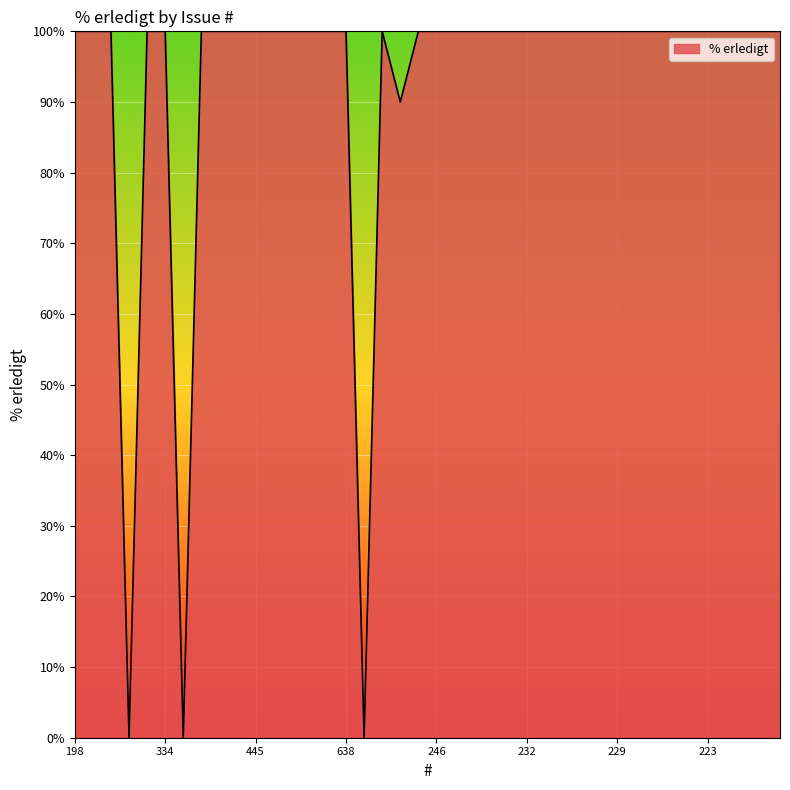

What is the average value?

92